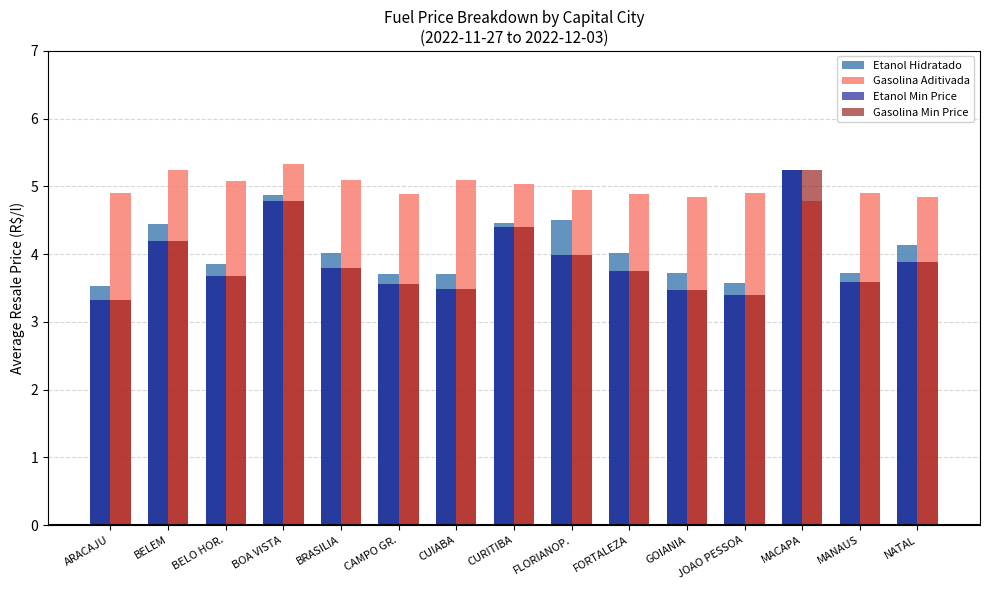

What is the sum of all Etanol Hidratado values?

61.5